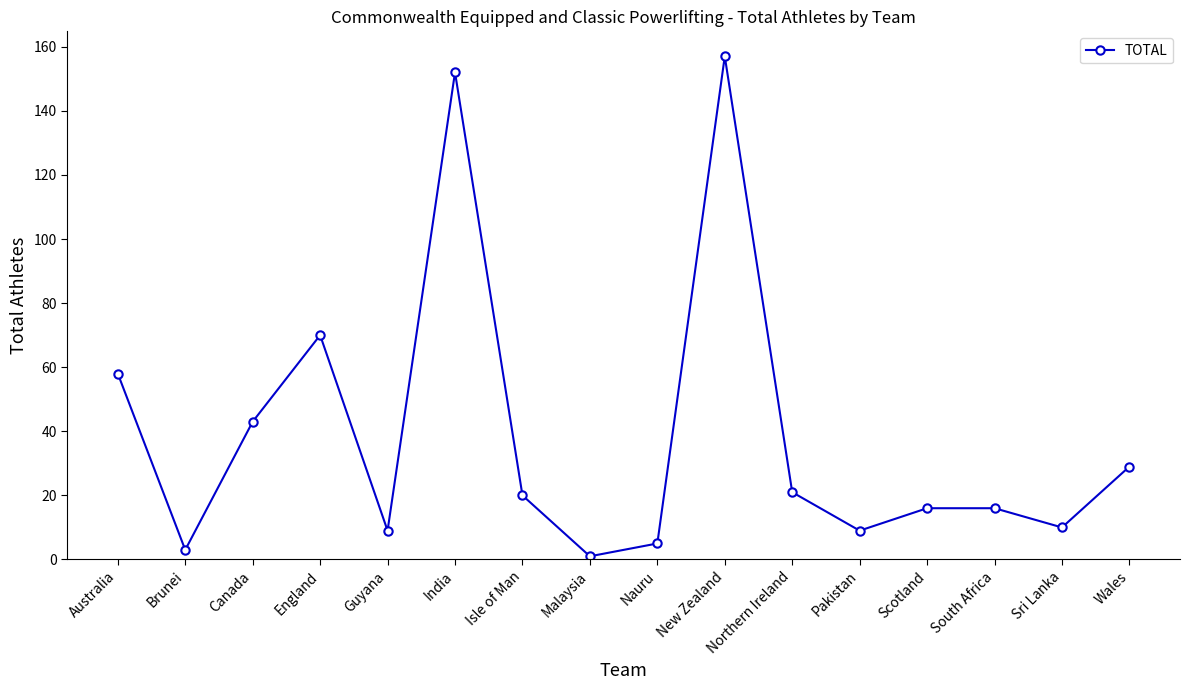

Approximately how many times larger is the value at Scotland compared to Wales?

0.6